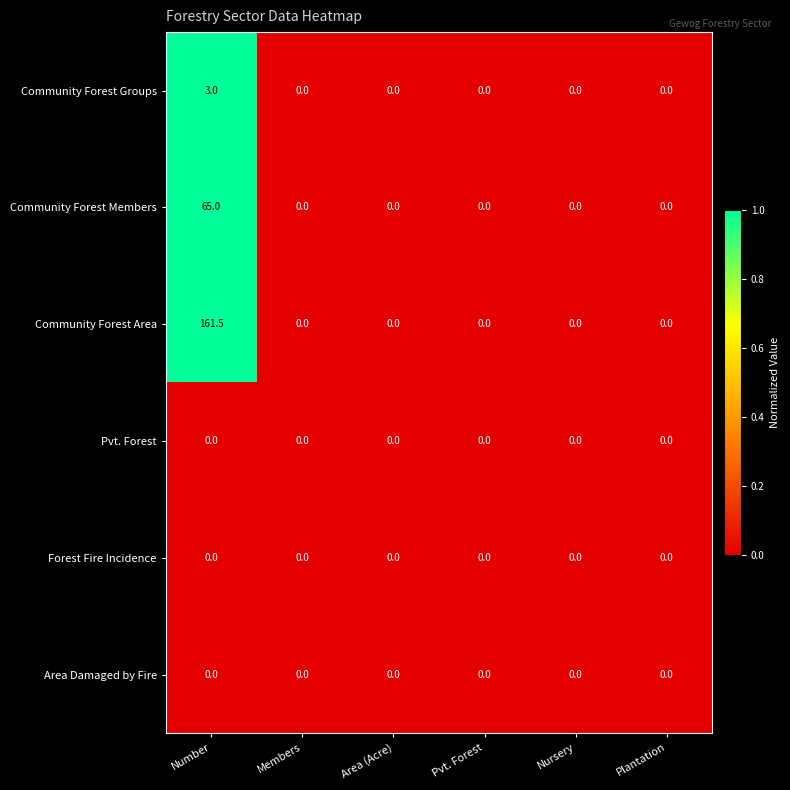

What is the difference between the maximum and minimum values in the Community Forest Members series?

65.0